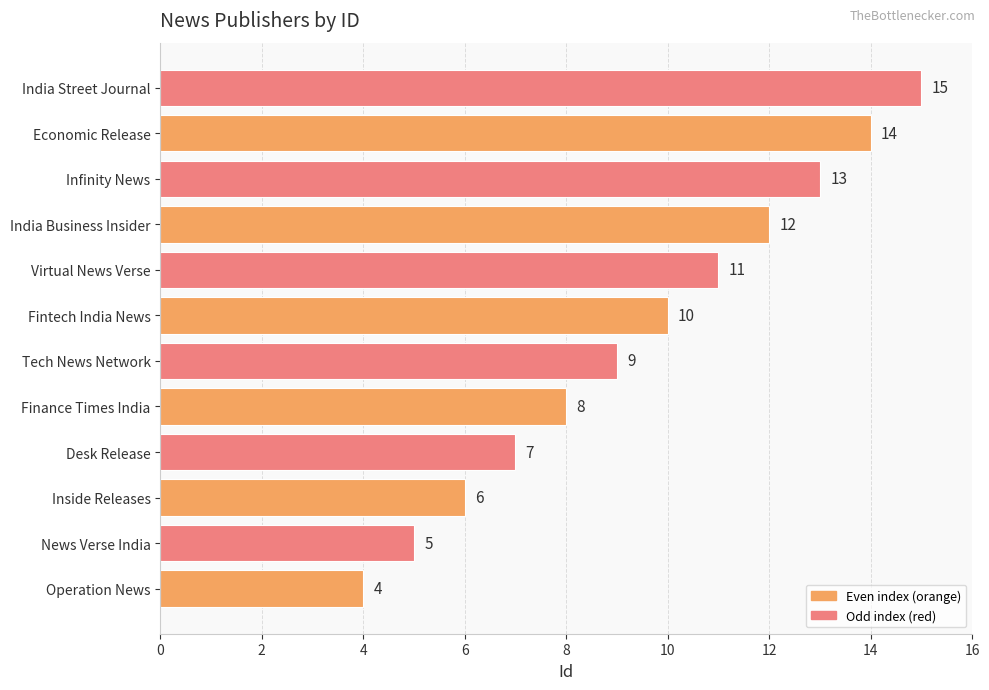

What is the difference between the second highest and second lowest values?

9